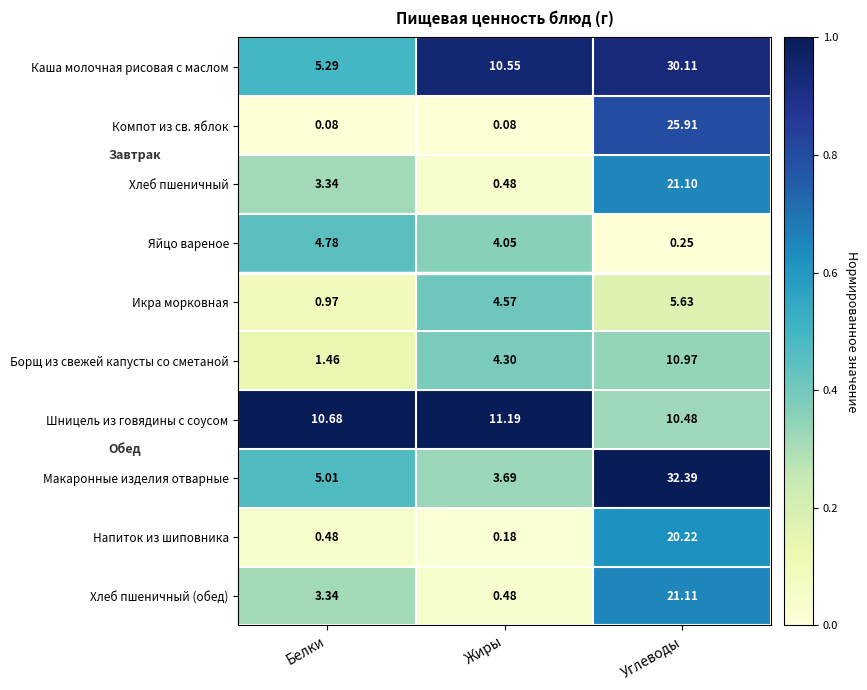

How many categories are shown in the chart?

3